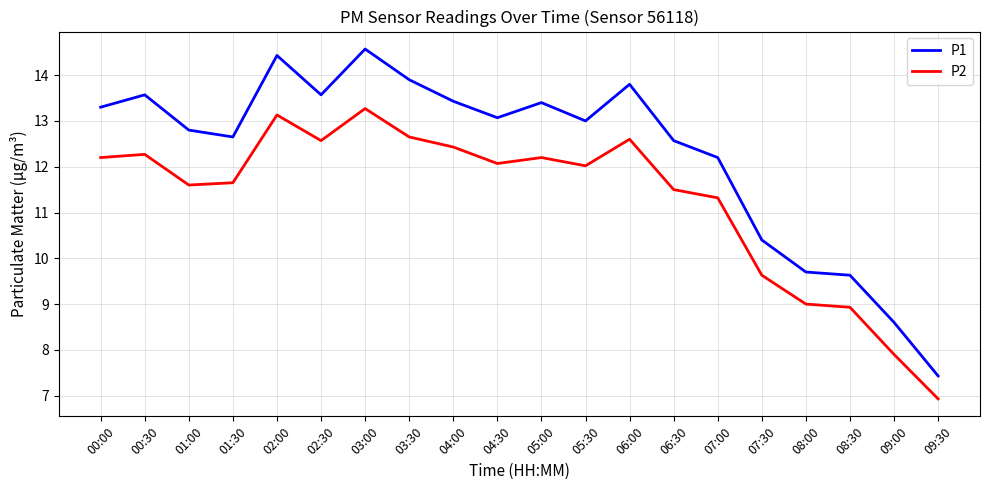

Reading right to left, list all the values displayed in this chart.

P1: 09:30=7.4	09:00=8.6	08:30=9.6	08:00=9.7	07:30=10.4	07:00=12.2	06:30=12.6	06:00=13.8	05:30=13.0	05:00=13.4	04:30=13.1	04:00=13.4	03:30=13.9	03:00=14.6	02:30=13.6	02:00=14.4	01:30=12.7	01:00=12.8	00:30=13.6	00:00=13.3
P2: 09:30=6.9	09:00=7.9	08:30=8.9	08:00=9.0	07:30=9.6	07:00=11.3	06:30=11.5	06:00=12.6	05:30=12.0	05:00=12.2	04:30=12.1	04:00=12.4	03:30=12.7	03:00=13.3	02:30=12.6	02:00=13.1	01:30=11.7	01:00=11.6	00:30=12.3	00:00=12.2